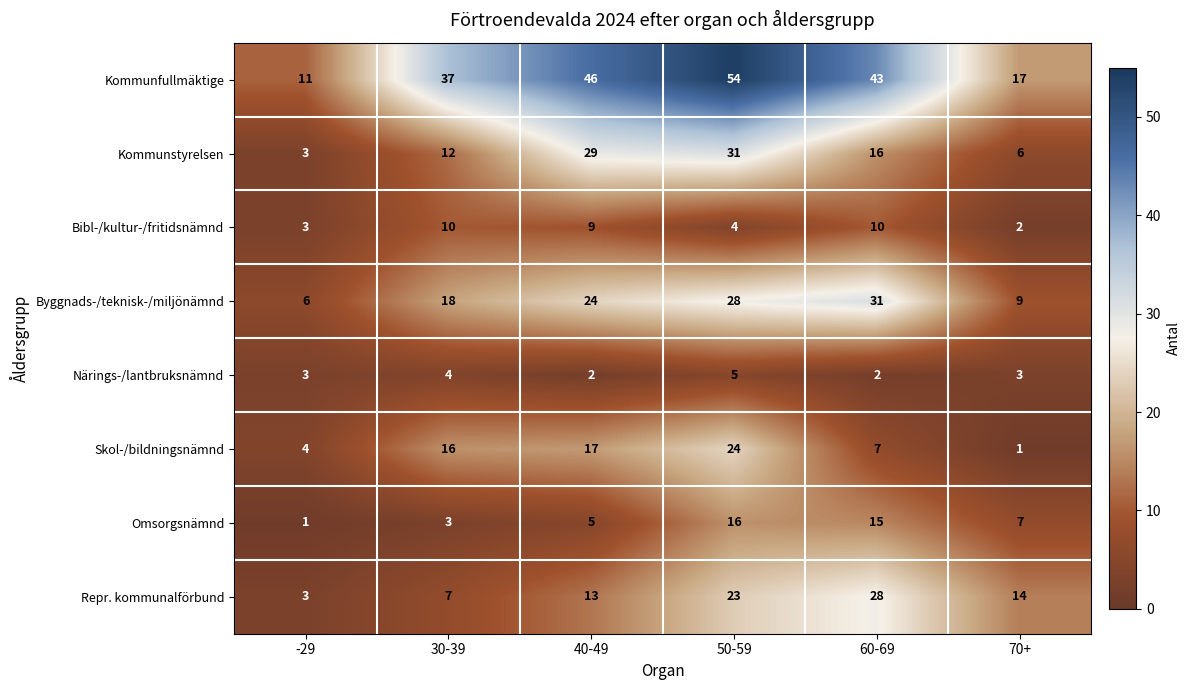

List the labels in order of Kommunfullmäktige value, largest first.

50-59, 40-49, 60-69, 30-39, 70+, -29